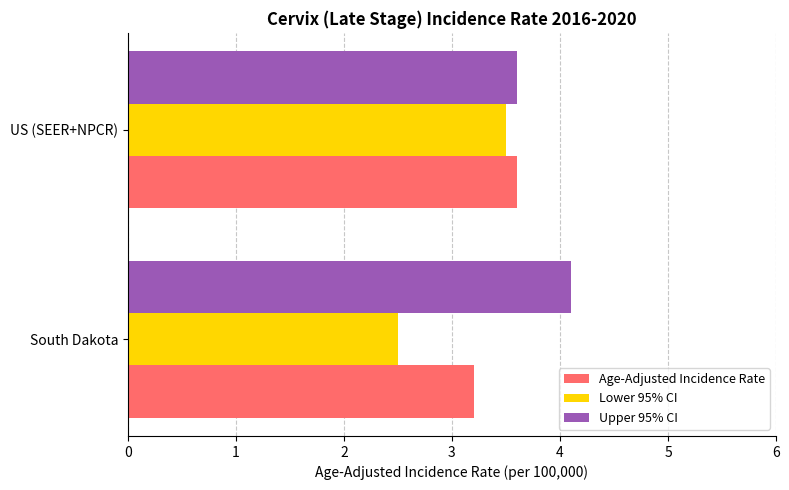

Which series changed the most between South Dakota and US (SEER+NPCR)?

Lower 95% CI